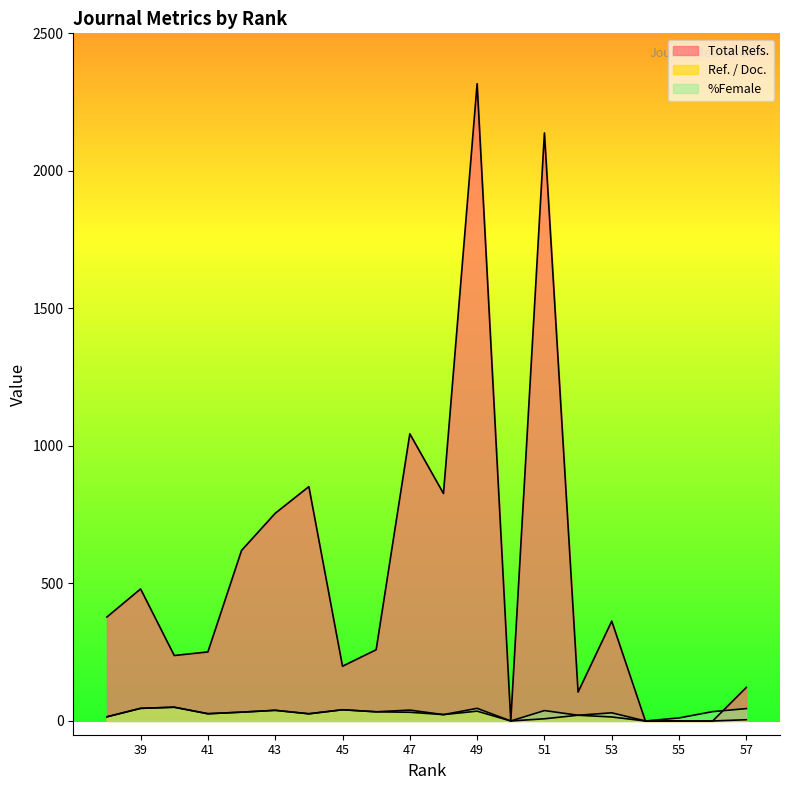

At which label is Ref. / Doc. closest to 25?

44